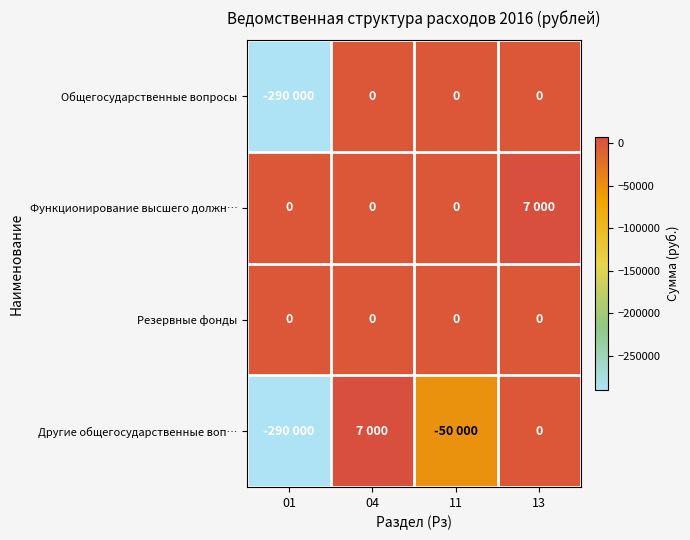

What is the sum of the Другие общегосударственные воп… values at 01 and 13?

-290000